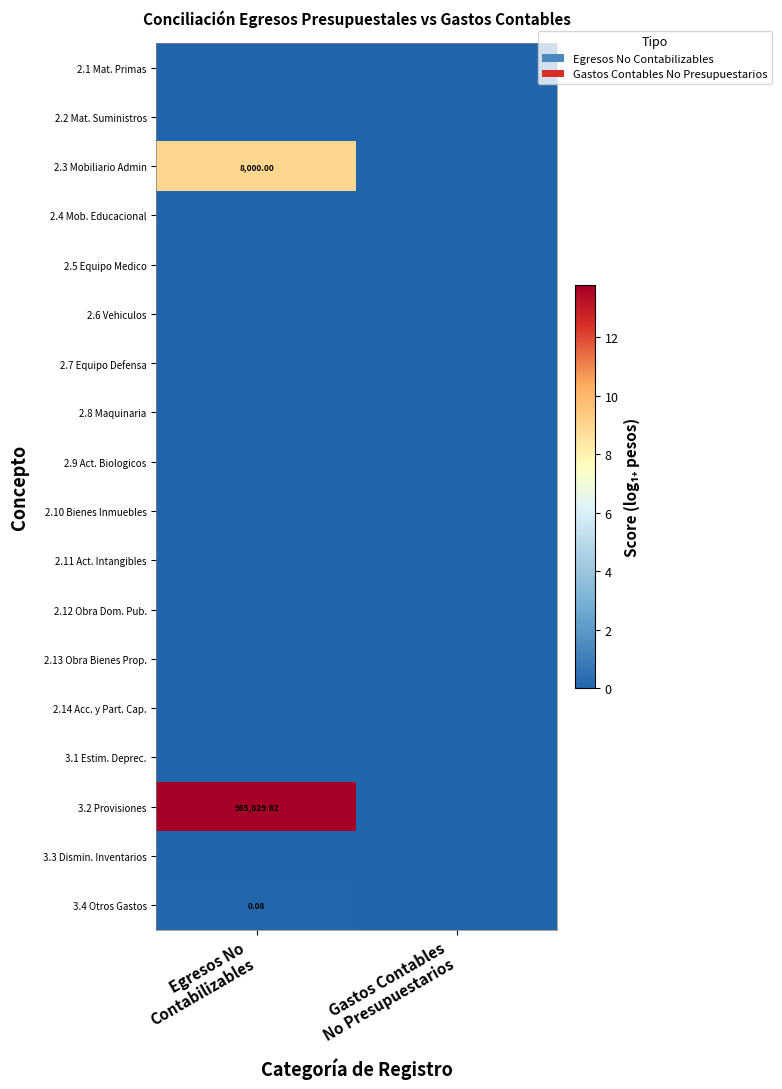

Rank the series at Gastos Contables No Presupuestarios from lowest to highest value.

2.1 Mat. Primas, 2.2 Mat. Suministros, 2.3 Mobiliario Admin, 2.4 Mob. Educacional, 2.5 Equipo Medico, 2.6 Vehiculos, 2.7 Equipo Defensa, 2.8 Maquinaria, 2.9 Act. Biologicos, 2.10 Bienes Inmuebles, 2.11 Act. Intangibles, 2.12 Obra Dom. Pub., 2.13 Obra Bienes Prop., 2.14 Acc. y Part. Cap., 3.1 Estim. Deprec., 3.2 Provisiones, 3.3 Dismin. Inventarios, 3.4 Otros Gastos